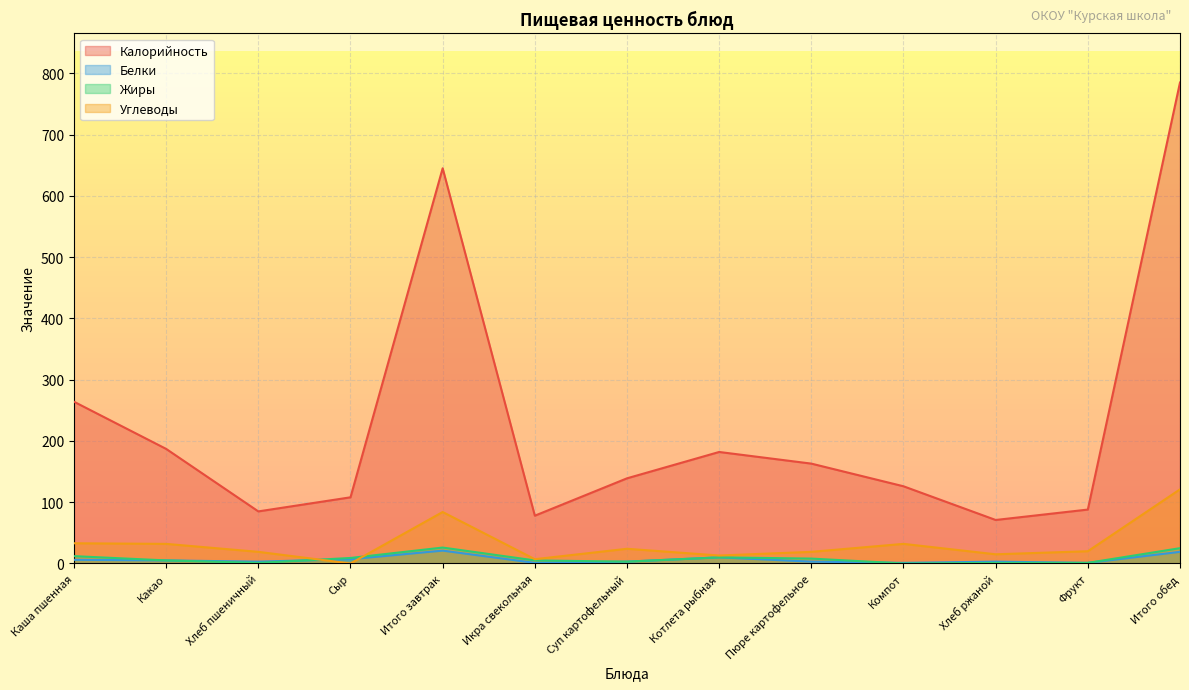

True or false: Жиры has a value of 1 at Хлеб ржаной.

False